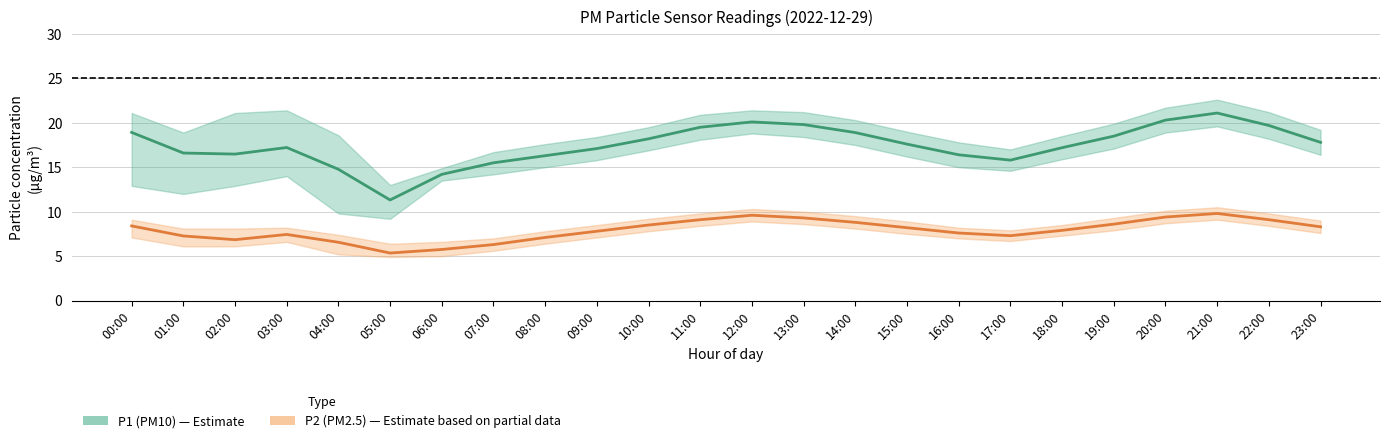

Is the value of P1 (PM10) at 13:00 greater than the value of P2 (PM2.5) at 09:00?

Yes